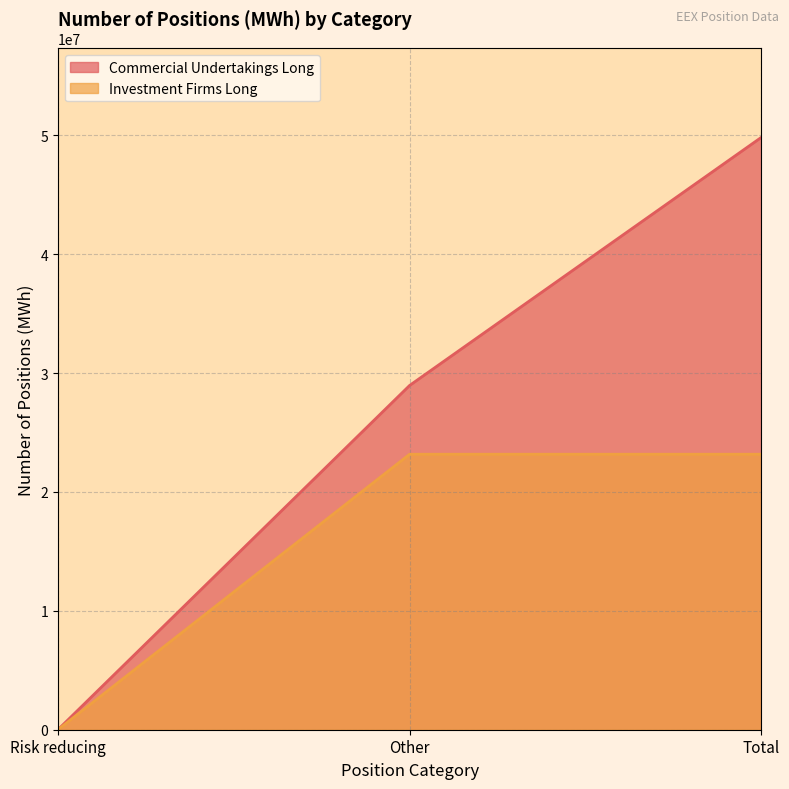

List the series in order of their peak value, lowest first.

Investment Firms Long, Commercial Undertakings Long